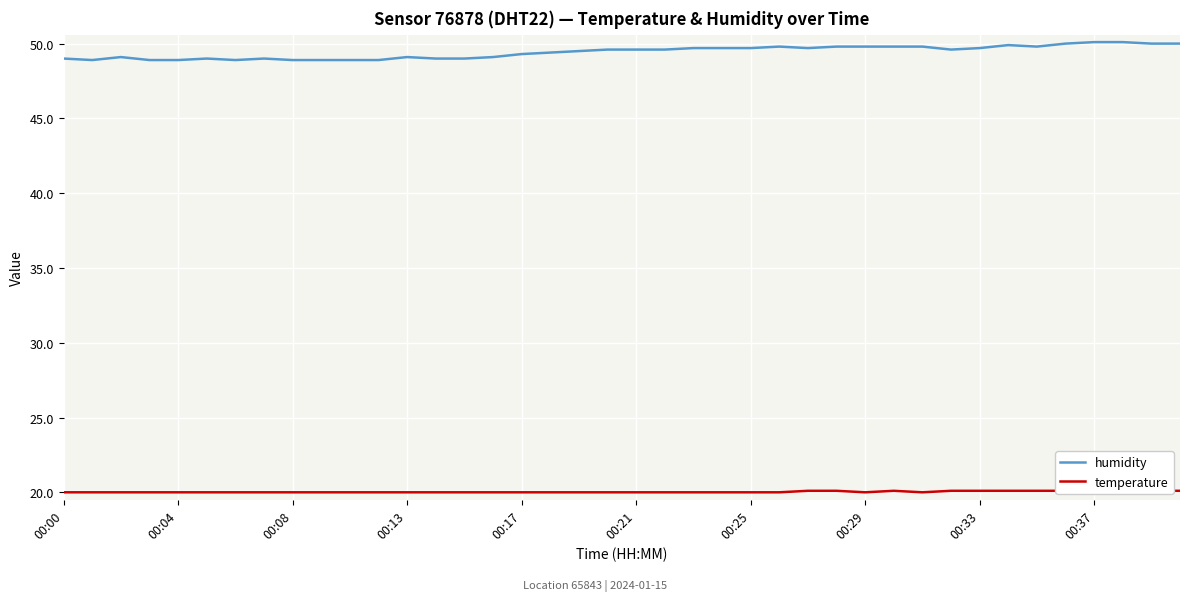

How many interior local peaks does the humidity series have?

6